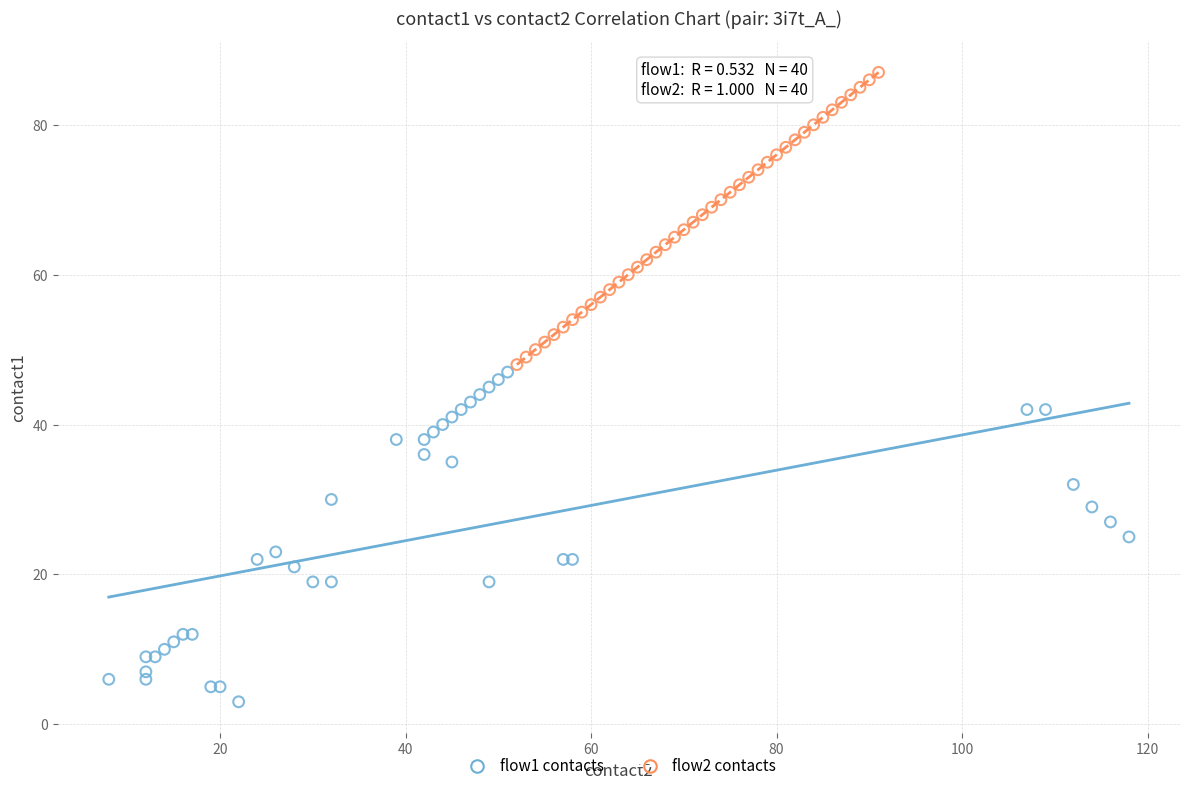

Which series contains the highest Y value?

flow2 contacts